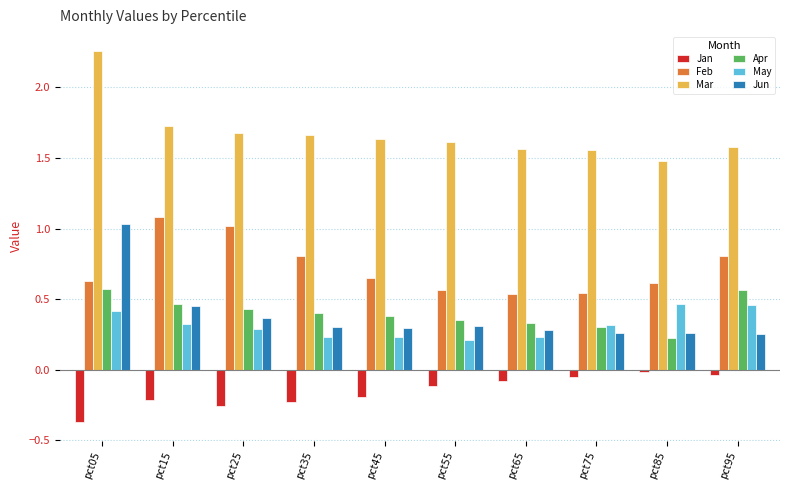

Which series changed the most between pct65 and pct95?

Feb